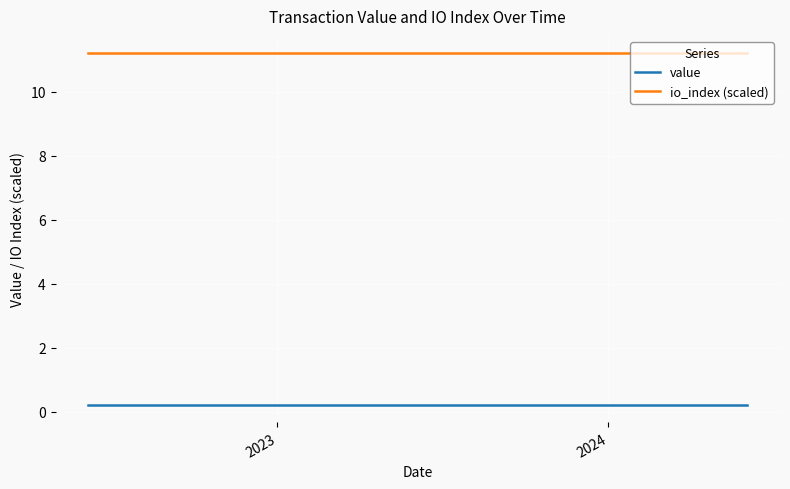

Which series has the largest total across all categories?

io_index (scaled)